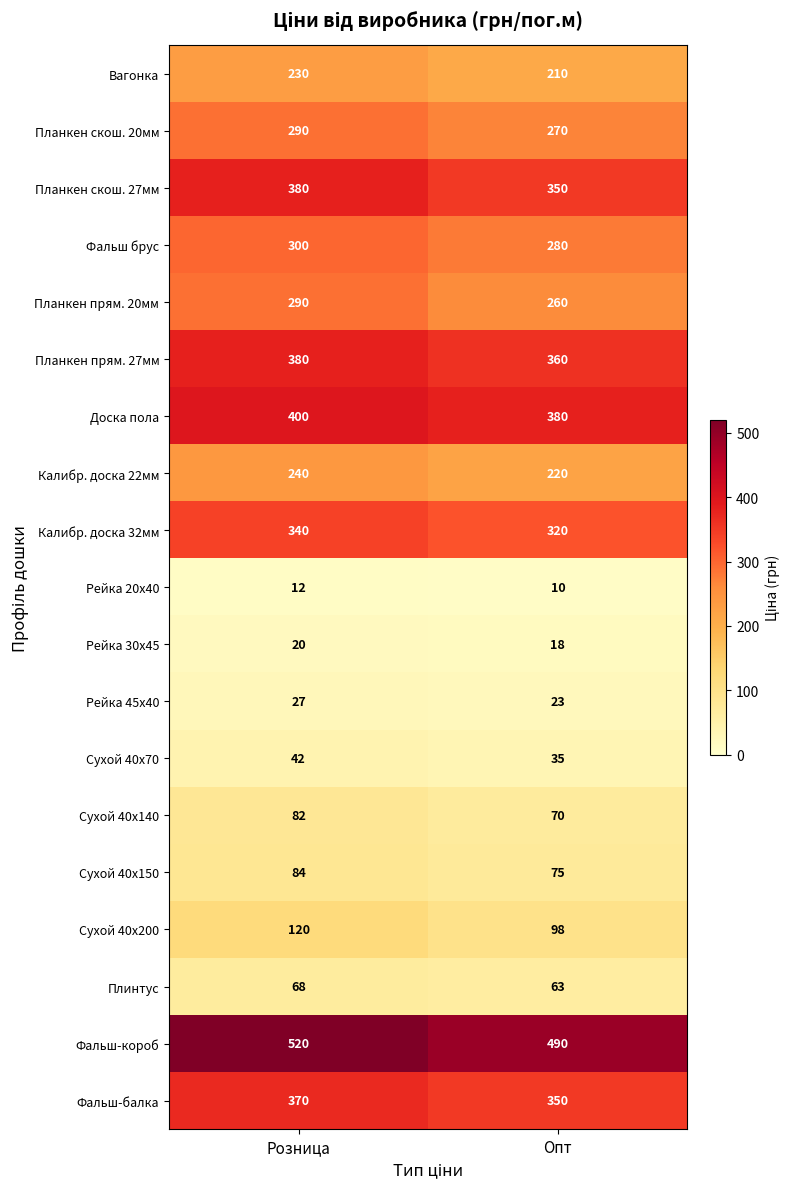

Which series has the largest total across all categories?

Фальш-короб